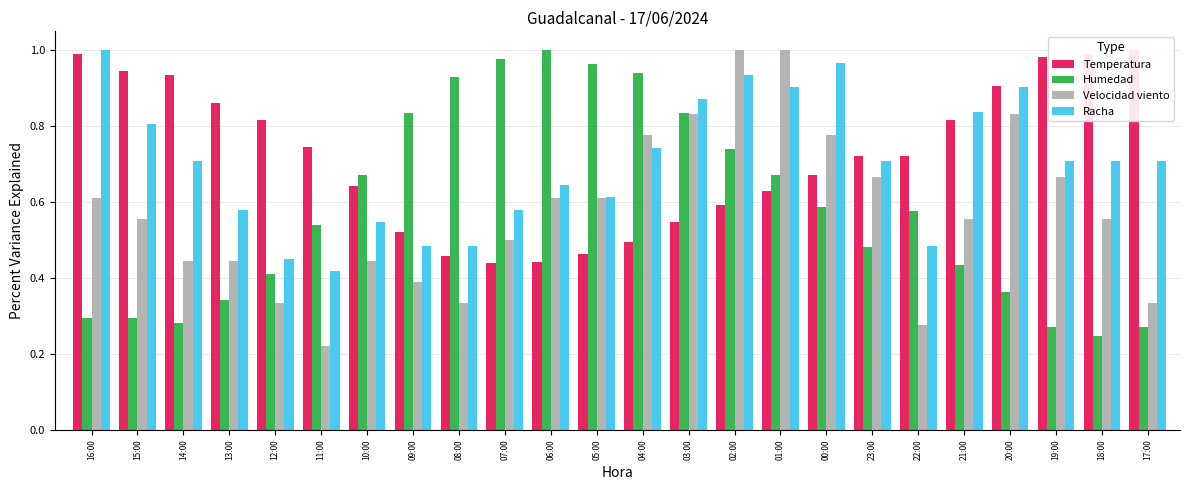

What is the label of the 23rd bar from the right?

15:00